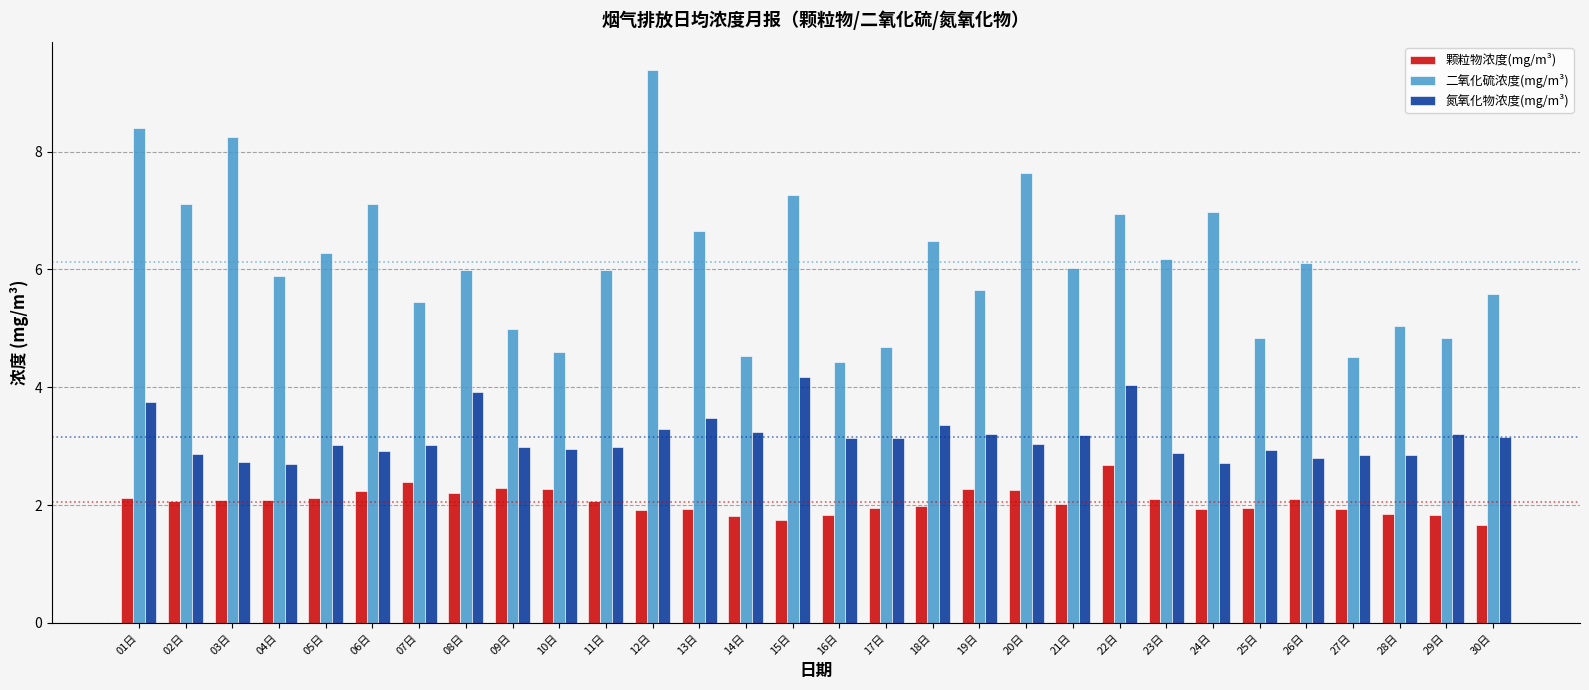

Is it true that 颗粒物浓度(mg/m³) equals 1.8 at 29日?

True